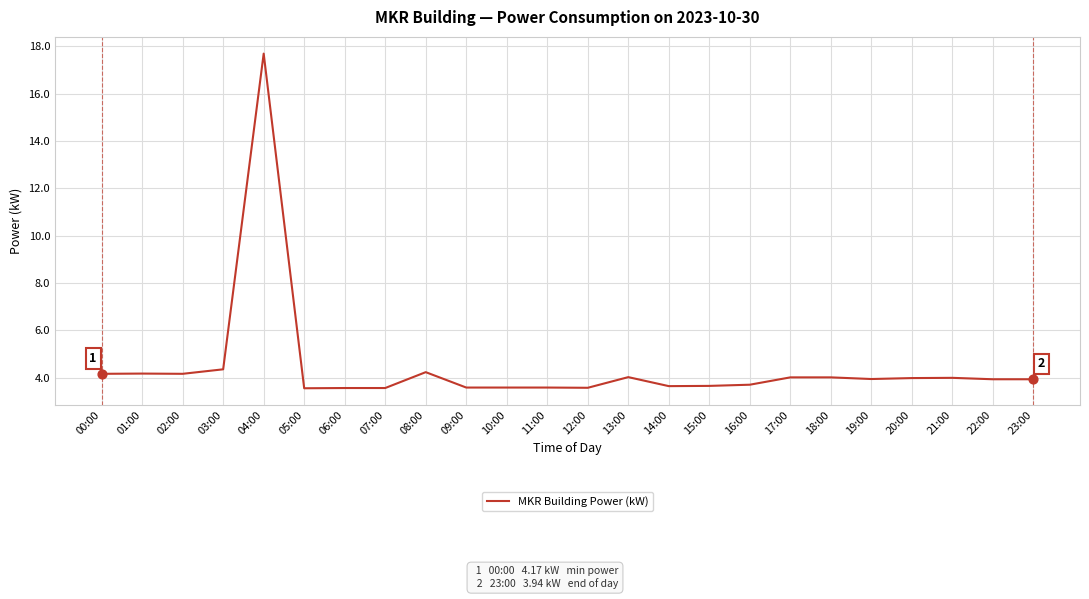

Between 03:00 and 01:00, which is larger?

03:00